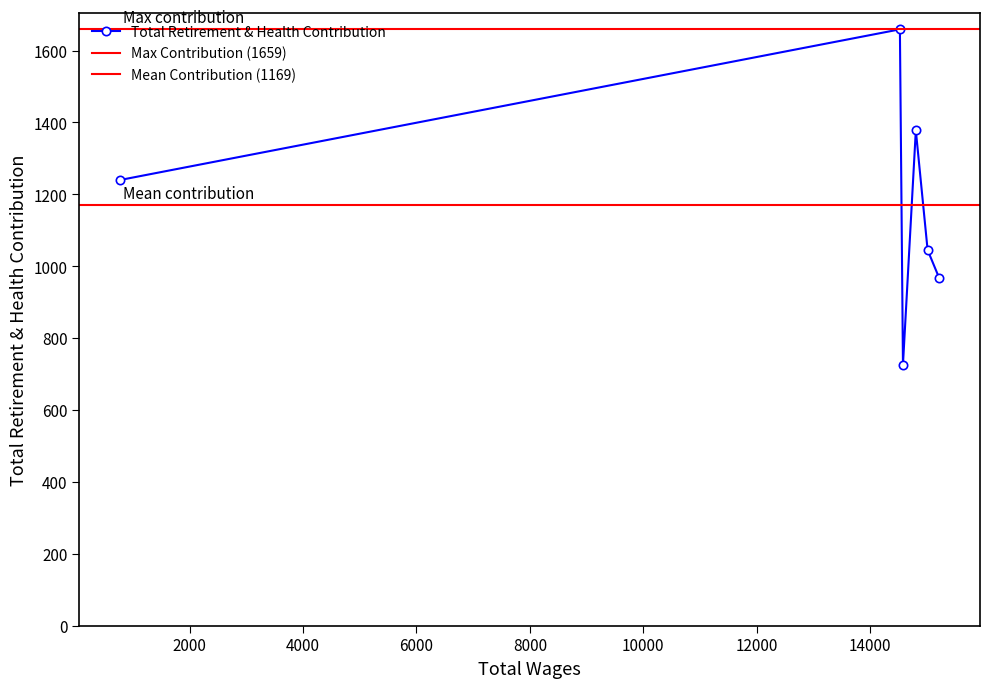

At which category does the data reach its first local peak?

2